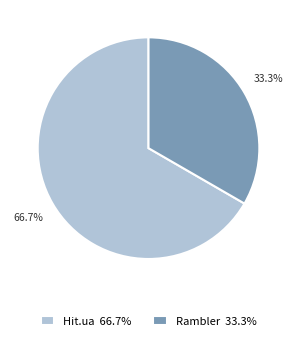

To the nearest percent, what is the average slice percentage?

50%